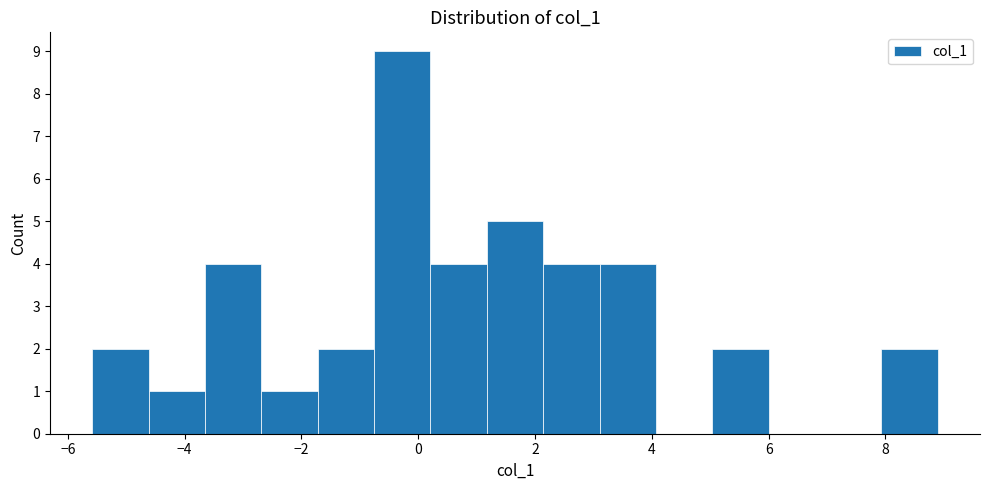

What is the height of the bar covering -2.6 to -1.8 on the x-axis? Neither the bar edges nor the heights are printed on the chart, so give them approximately, as read against the axes.

1